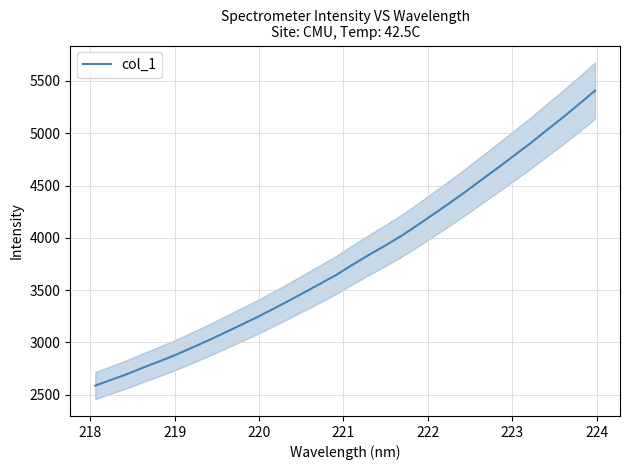

What is the maximum value for col_1?

5407.6